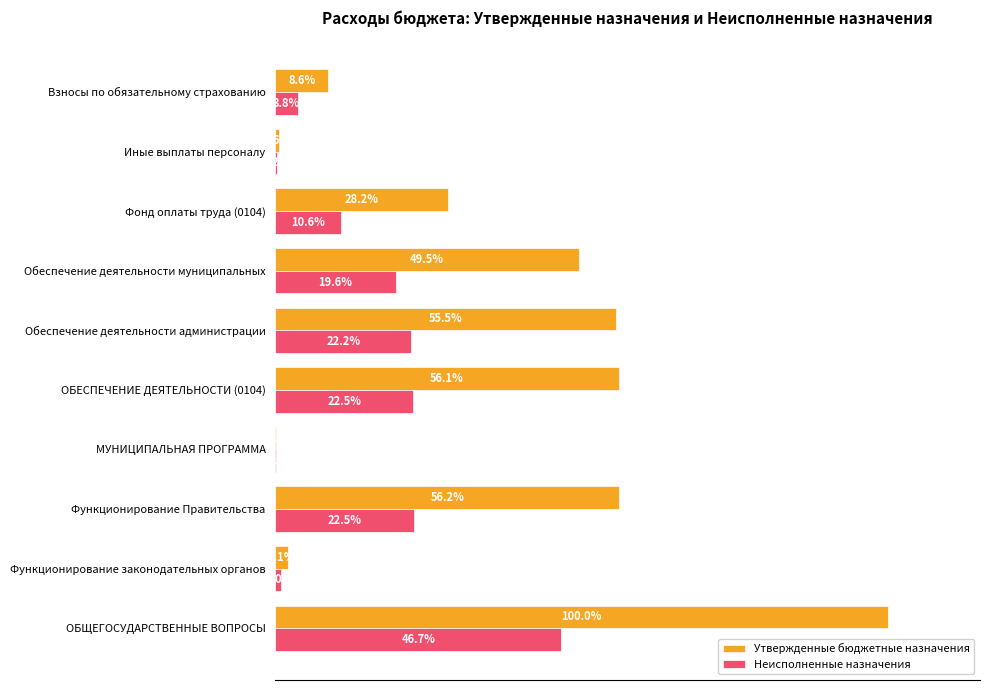

Between МУНИЦИПАЛЬНАЯ ПРОГРАММА and Обеспечение деятельности муниципальных, which series saw the biggest shift?

Утвержденные бюджетные назначения